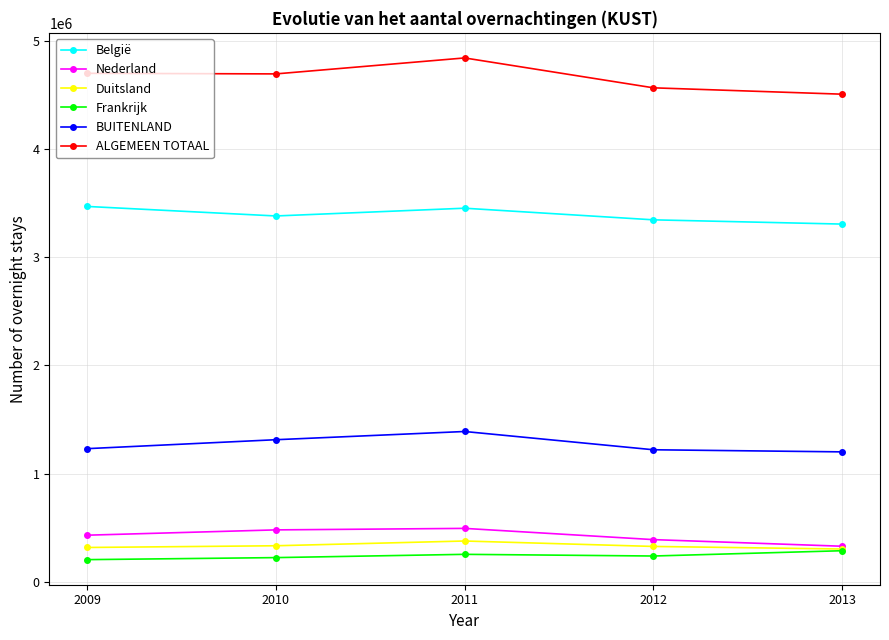

What is the difference between the second highest and second lowest values in the ALGEMEEN TOTAAL series?

134106